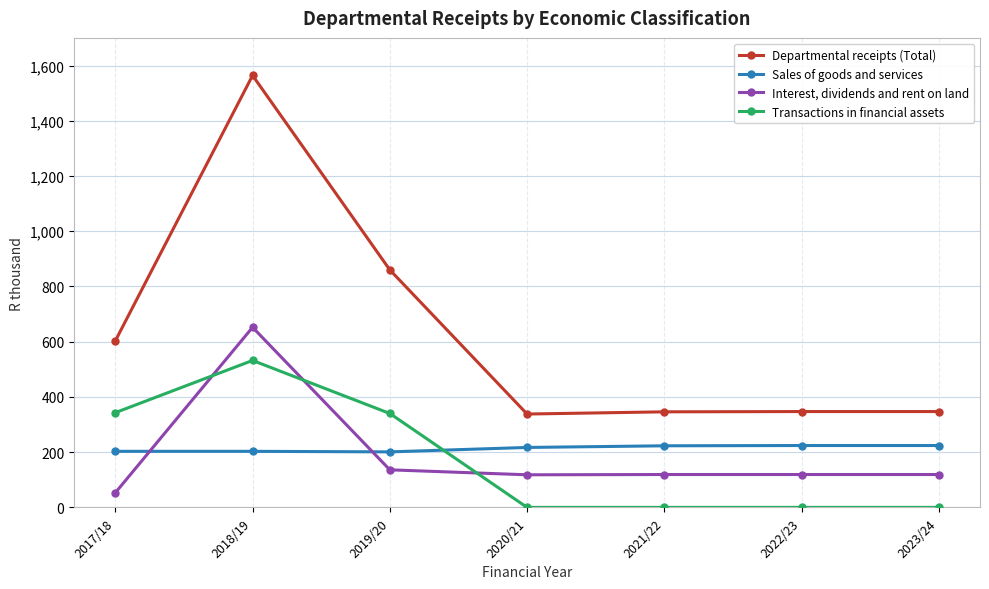

At 2018/19, list the series in order from largest to smallest.

Departmental receipts (Total), Interest, dividends and rent on land, Transactions in financial assets, Sales of goods and services